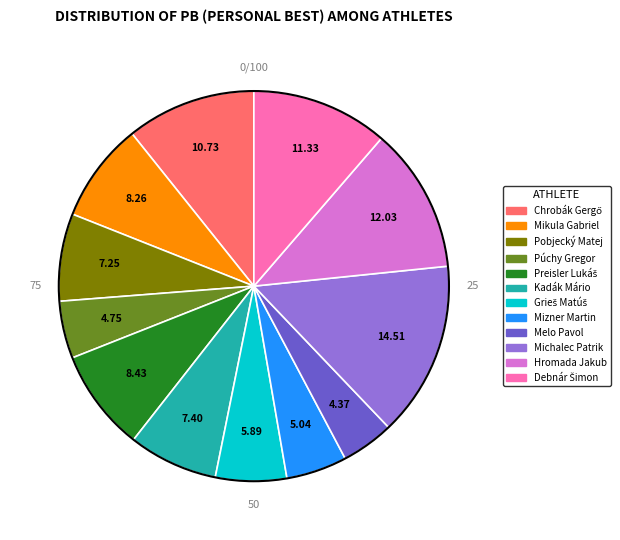

Combined, do Hromada Jakub and Mikula Gabriel account for over 50%?

No